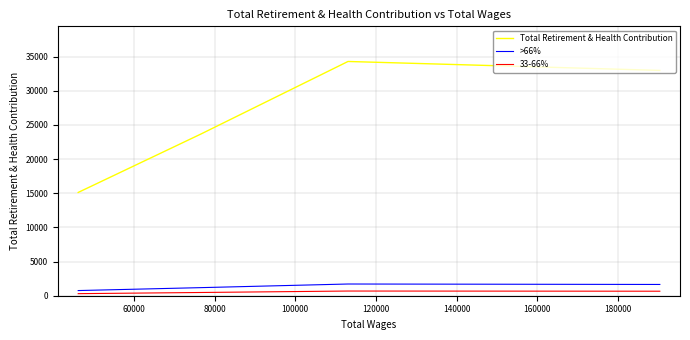

Rank the series by their maximum value, from highest to lowest.

Total Retirement & Health Contribution, >66%, 33-66%